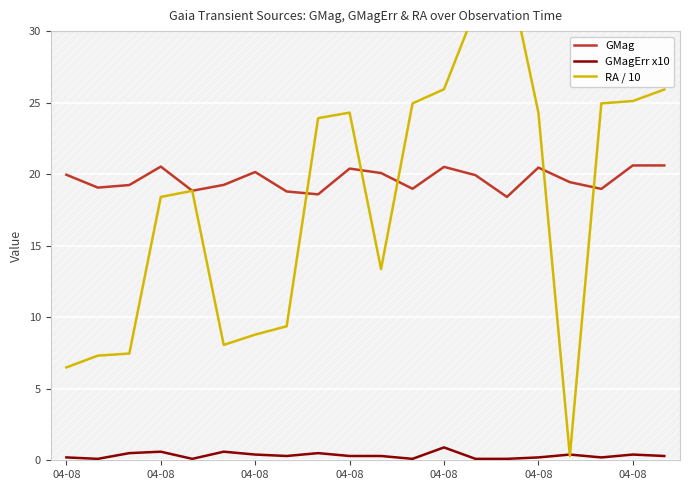

The RA / 10 series shows 7.3 at 04-08. True or false?

True